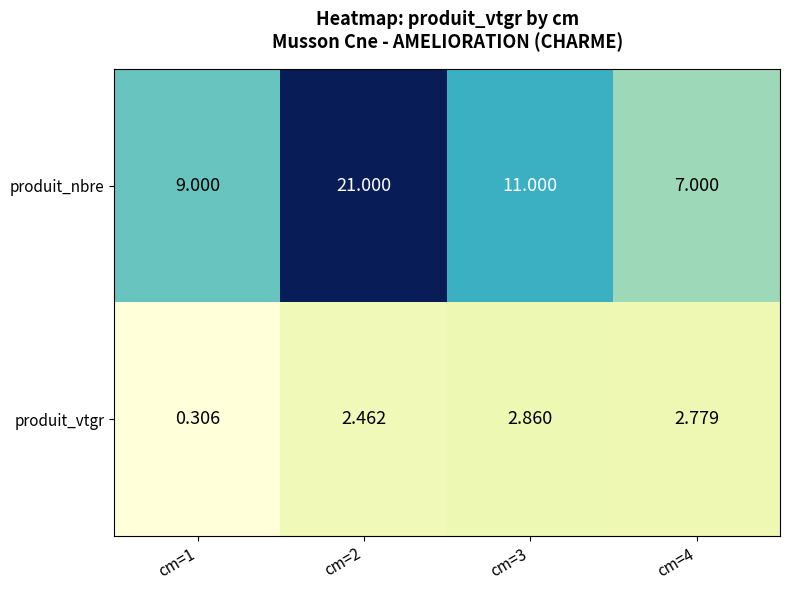

Which series has the largest range (max minus min)?

produit_nbre